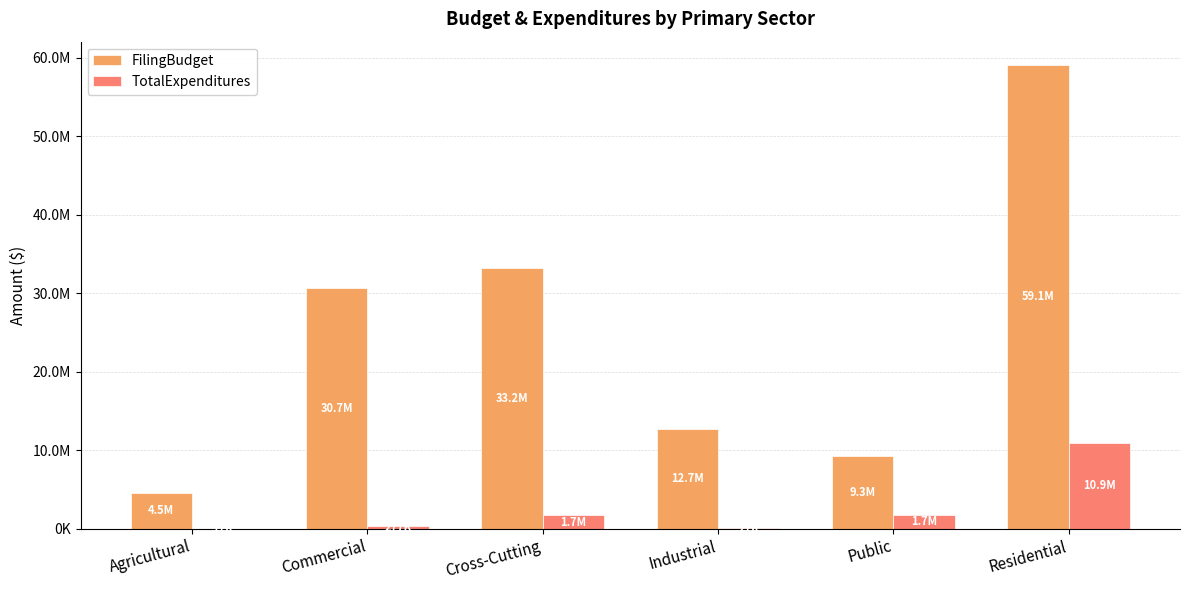

Are the bars grouped side by side (vs. stacked)?

Yes